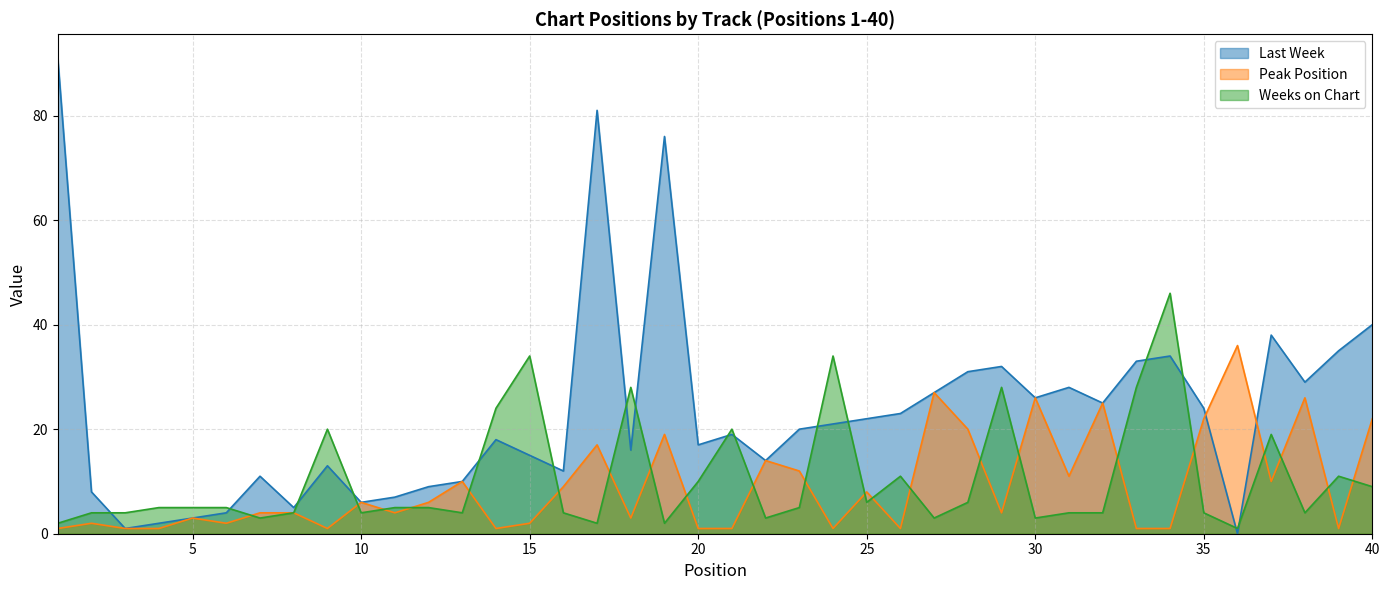

What is the value of the Weeks on Chart point at the 3rd from the left?

4